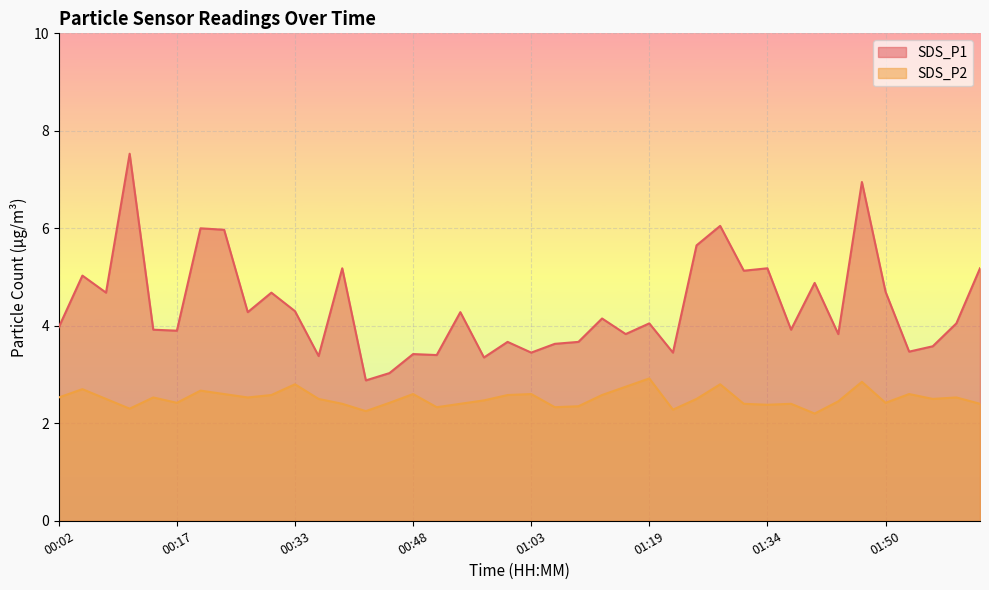

What is the difference between the SDS_P2 values at 00:45 and 00:51?

0.1